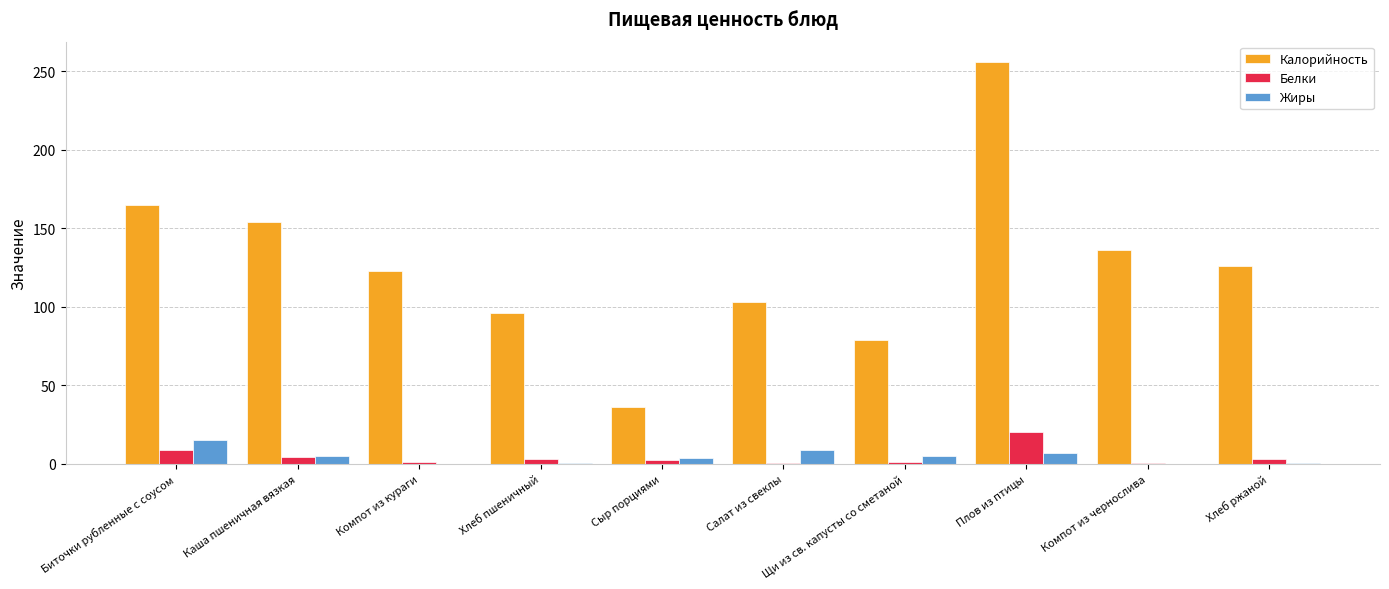

Which series changed the most between Биточки рубленные с соусом and Салат из свеклы?

Калорийность